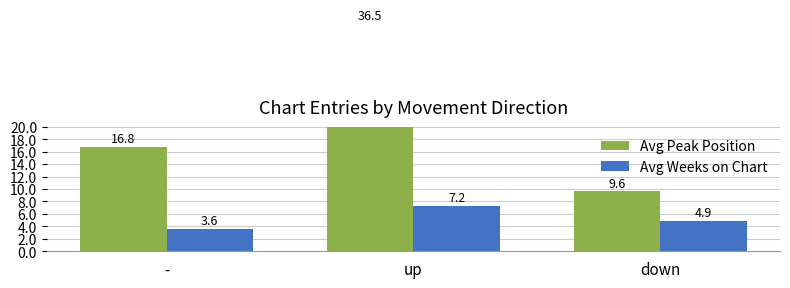

At which label does Avg Peak Position reach its peak?

up